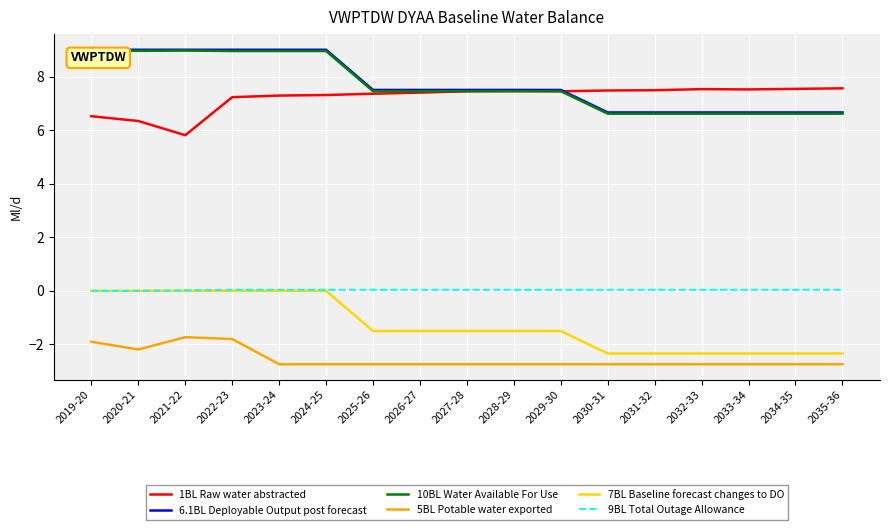

True or false: 6.1BL Deployable Output post forecast and 9BL Total Outage Allowance intersect in this chart.

False